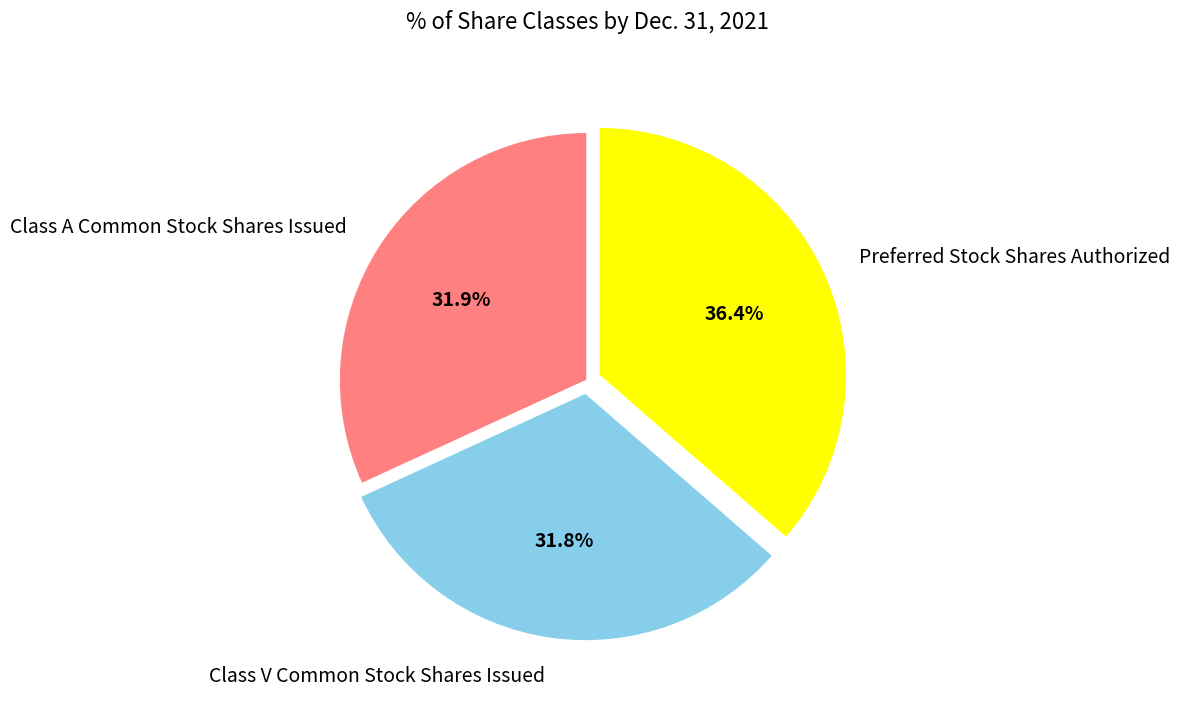

Does Class V Common Stock Shares Issued account for over 50% of the chart?

No